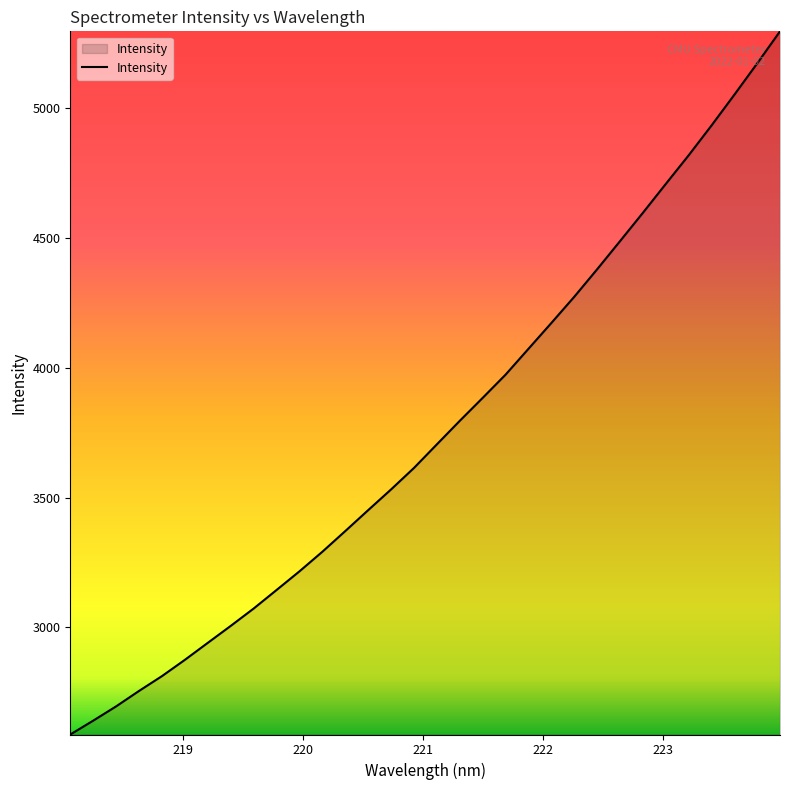

What is the greatest value displayed?

5295.9